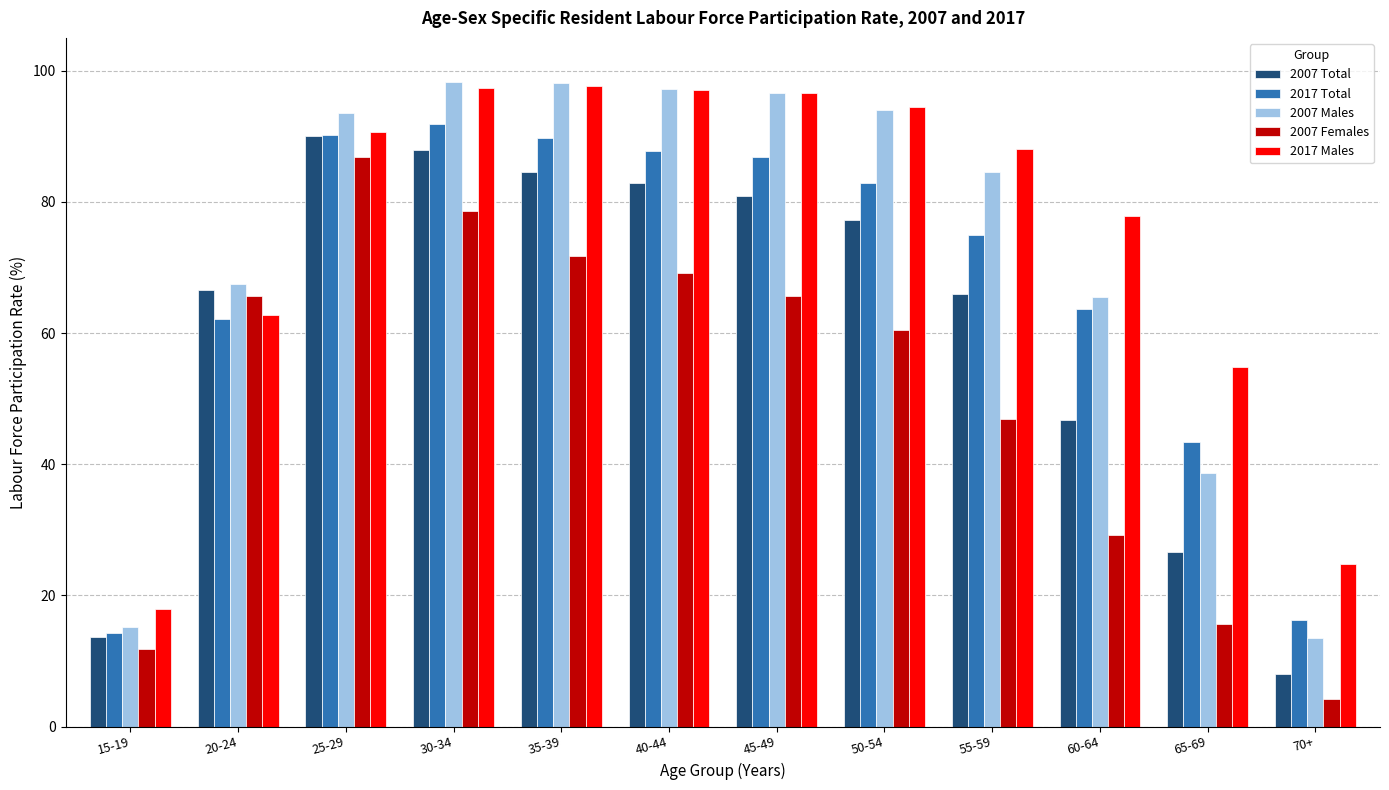

What is the smallest value displayed?

4.2